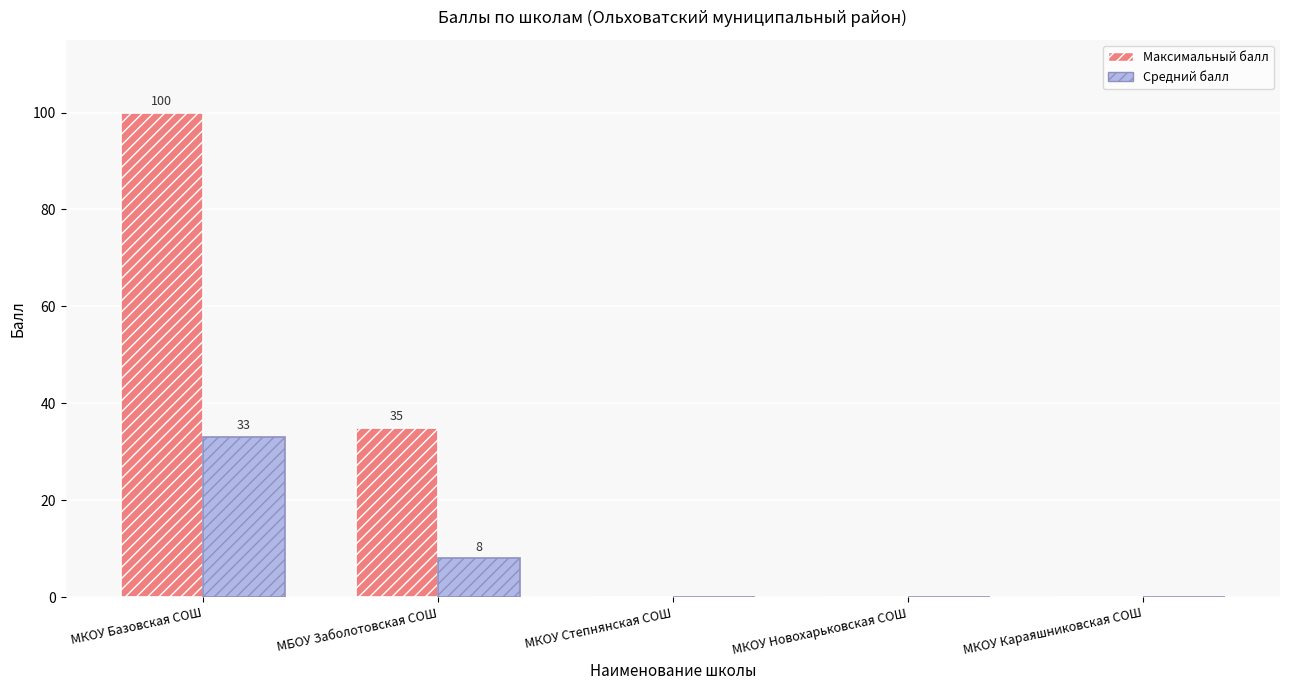

Which label corresponds to the largest value in the chart?

МКОУ Базовская СОШ